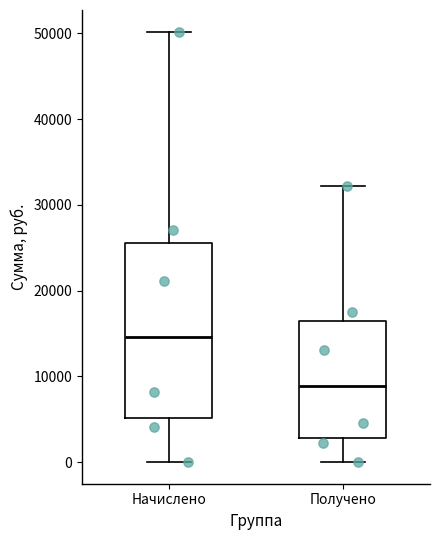

Reading left to right, transcribe this box plot: for each box, give where its median line is, the range the box spans, and where its two whiskers end, as read against the y-axis. The values are not printed on the chart, so give them approximately, as read against the axis.

Начислено: median 15000, box 5000 to 26000, whiskers 0 to 50000
Получено: median 9000, box 3000 to 16000, whiskers 0 to 32000